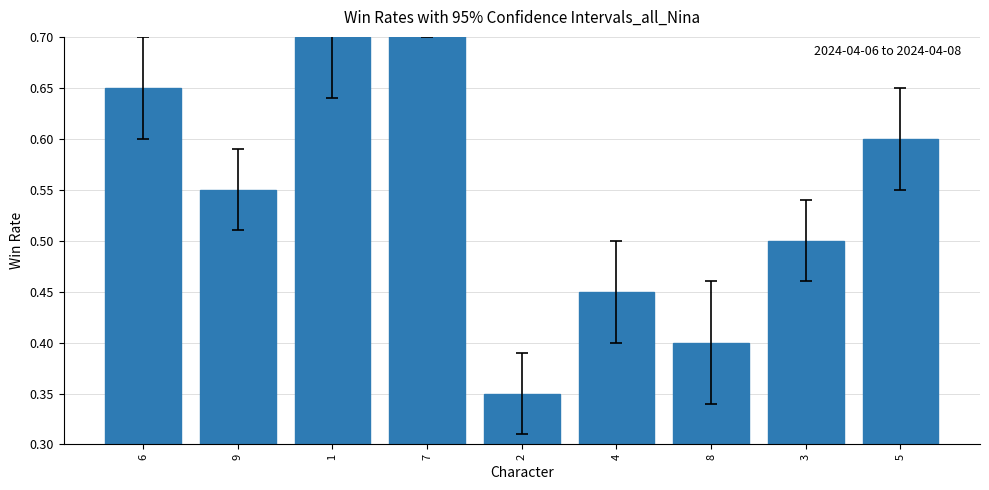

Are the bars horizontal?

No